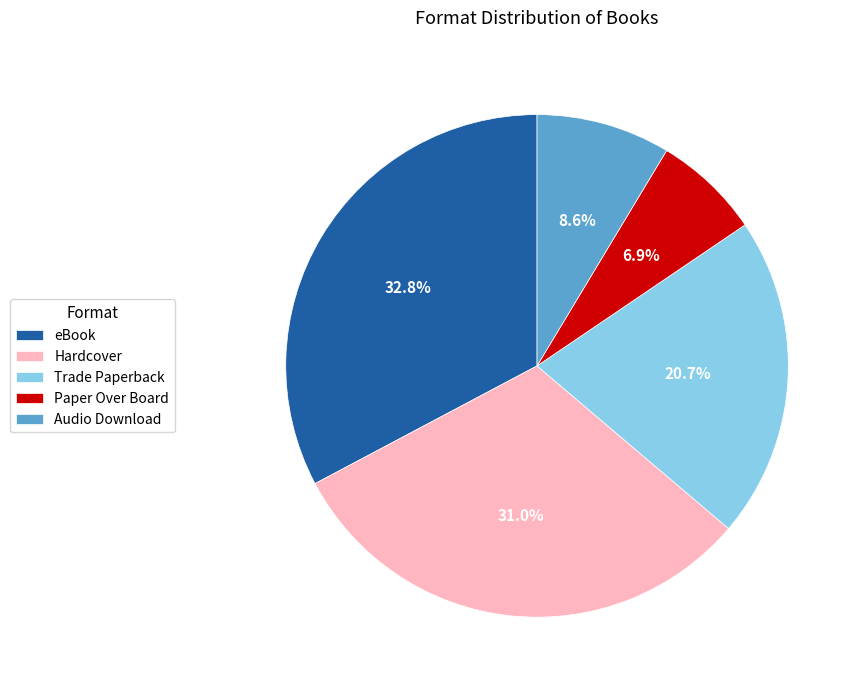

To the nearest percent, what is the difference between the largest and smallest slice percentages?

26%